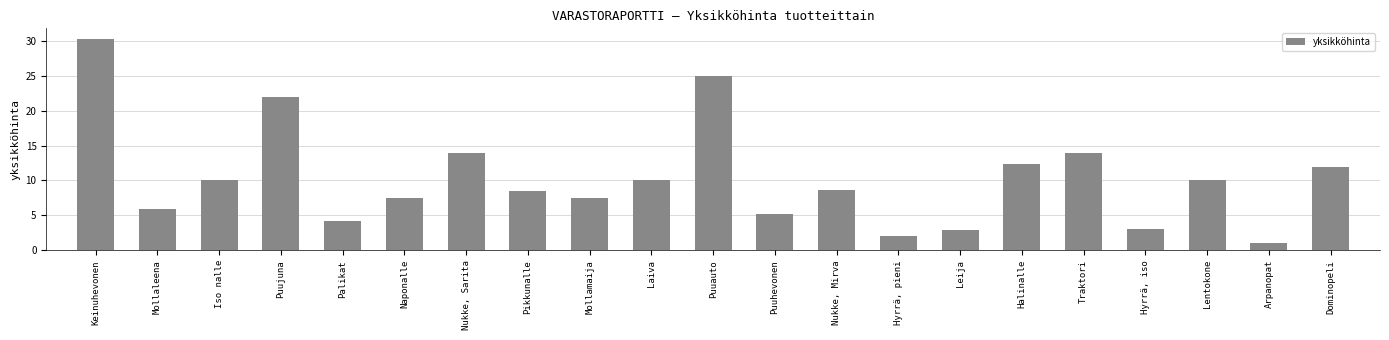

What is the difference between the values at Hyrrä, pieni and Hyrrä, iso?

1.0